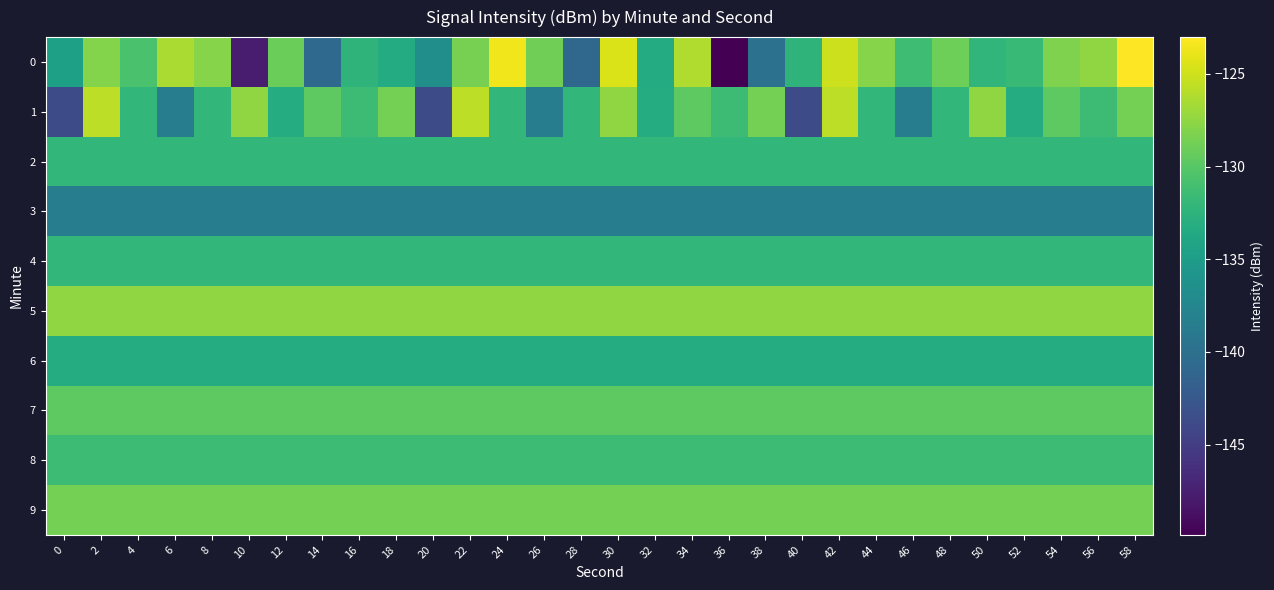

Reading left to right, extract all data points from this chart.

0: 0=-134.6	2=-128.0	4=-130.7	6=-126.4	8=-127.9	10=-147.7	12=-129.1	14=-140.7	16=-132.4	18=-133.4	20=-136.6	22=-128.5	24=-123.6	26=-128.8	28=-140.8	30=-124.6	32=-133.3	34=-126.2	36=-149.9	38=-139.8	40=-132.4	42=-125.0	44=-127.9	46=-131.3	48=-128.9	50=-132.2	52=-131.8	54=-128.2	56=-127.5	58=-123.0
1: 0=-143.6	2=-125.7	4=-132.1	6=-138.5	8=-132.1	10=-127.4	12=-133.3	14=-129.7	16=-131.4	18=-128.6	20=-143.6	22=-125.7	24=-132.1	26=-138.5	28=-132.1	30=-127.4	32=-133.3	34=-129.7	36=-131.4	38=-128.6	40=-143.6	42=-125.7	44=-132.1	46=-138.5	48=-132.1	50=-127.4	52=-133.3	54=-129.7	56=-131.4	58=-128.6
2: 0=-132.1	2=-132.1	4=-132.1	6=-132.1	8=-132.1	10=-132.1	12=-132.1	14=-132.1	16=-132.1	18=-132.1	20=-132.1	22=-132.1	24=-132.1	26=-132.1	28=-132.1	30=-132.1	32=-132.1	34=-132.1	36=-132.1	38=-132.1	40=-132.1	42=-132.1	44=-132.1	46=-132.1	48=-132.1	50=-132.1	52=-132.1	54=-132.1	56=-132.1	58=-132.1
3: 0=-138.5	2=-138.5	4=-138.5	6=-138.5	8=-138.5	10=-138.5	12=-138.5	14=-138.5	16=-138.5	18=-138.5	20=-138.5	22=-138.5	24=-138.5	26=-138.5	28=-138.5	30=-138.5	32=-138.5	34=-138.5	36=-138.5	38=-138.5	40=-138.5	42=-138.5	44=-138.5	46=-138.5	48=-138.5	50=-138.5	52=-138.5	54=-138.5	56=-138.5	58=-138.5
4: 0=-132.1	2=-132.1	4=-132.1	6=-132.1	8=-132.1	10=-132.1	12=-132.1	14=-132.1	16=-132.1	18=-132.1	20=-132.1	22=-132.1	24=-132.1	26=-132.1	28=-132.1	30=-132.1	32=-132.1	34=-132.1	36=-132.1	38=-132.1	40=-132.1	42=-132.1	44=-132.1	46=-132.1	48=-132.1	50=-132.1	52=-132.1	54=-132.1	56=-132.1	58=-132.1
5: 0=-127.4	2=-127.4	4=-127.4	6=-127.4	8=-127.4	10=-127.4	12=-127.4	14=-127.4	16=-127.4	18=-127.4	20=-127.4	22=-127.4	24=-127.4	26=-127.4	28=-127.4	30=-127.4	32=-127.4	34=-127.4	36=-127.4	38=-127.4	40=-127.4	42=-127.4	44=-127.4	46=-127.4	48=-127.4	50=-127.4	52=-127.4	54=-127.4	56=-127.4	58=-127.4
6: 0=-133.3	2=-133.3	4=-133.3	6=-133.3	8=-133.3	10=-133.3	12=-133.3	14=-133.3	16=-133.3	18=-133.3	20=-133.3	22=-133.3	24=-133.3	26=-133.3	28=-133.3	30=-133.3	32=-133.3	34=-133.3	36=-133.3	38=-133.3	40=-133.3	42=-133.3	44=-133.3	46=-133.3	48=-133.3	50=-133.3	52=-133.3	54=-133.3	56=-133.3	58=-133.3
7: 0=-129.7	2=-129.7	4=-129.7	6=-129.7	8=-129.7	10=-129.7	12=-129.7	14=-129.7	16=-129.7	18=-129.7	20=-129.7	22=-129.7	24=-129.7	26=-129.7	28=-129.7	30=-129.7	32=-129.7	34=-129.7	36=-129.7	38=-129.7	40=-129.7	42=-129.7	44=-129.7	46=-129.7	48=-129.7	50=-129.7	52=-129.7	54=-129.7	56=-129.7	58=-129.7
8: 0=-131.4	2=-131.4	4=-131.4	6=-131.4	8=-131.4	10=-131.4	12=-131.4	14=-131.4	16=-131.4	18=-131.4	20=-131.4	22=-131.4	24=-131.4	26=-131.4	28=-131.4	30=-131.4	32=-131.4	34=-131.4	36=-131.4	38=-131.4	40=-131.4	42=-131.4	44=-131.4	46=-131.4	48=-131.4	50=-131.4	52=-131.4	54=-131.4	56=-131.4	58=-131.4
9: 0=-128.6	2=-128.6	4=-128.6	6=-128.6	8=-128.6	10=-128.6	12=-128.6	14=-128.6	16=-128.6	18=-128.6	20=-128.6	22=-128.6	24=-128.6	26=-128.6	28=-128.6	30=-128.6	32=-128.6	34=-128.6	36=-128.6	38=-128.6	40=-128.6	42=-128.6	44=-128.6	46=-128.6	48=-128.6	50=-128.6	52=-128.6	54=-128.6	56=-128.6	58=-128.6